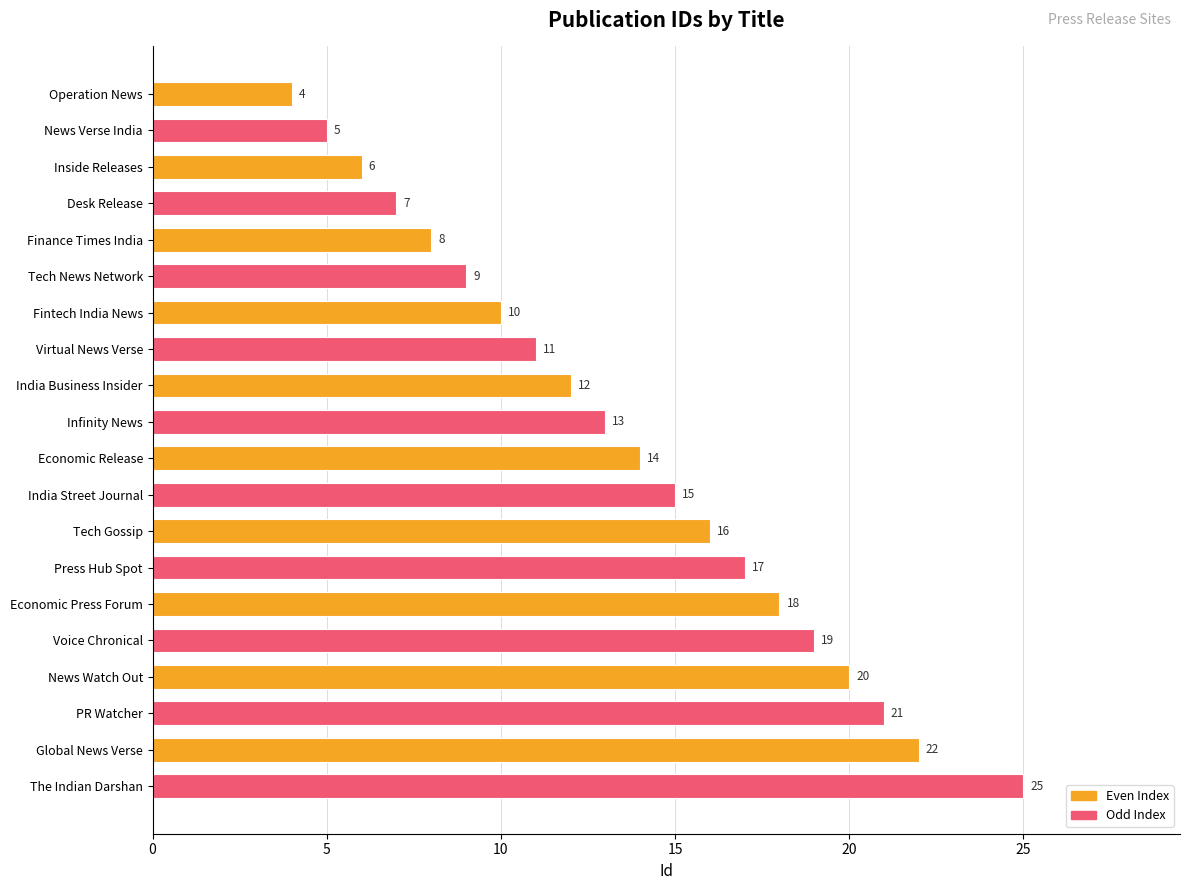

What is the change in value from India Business Insider to Economic Press Forum?

+6